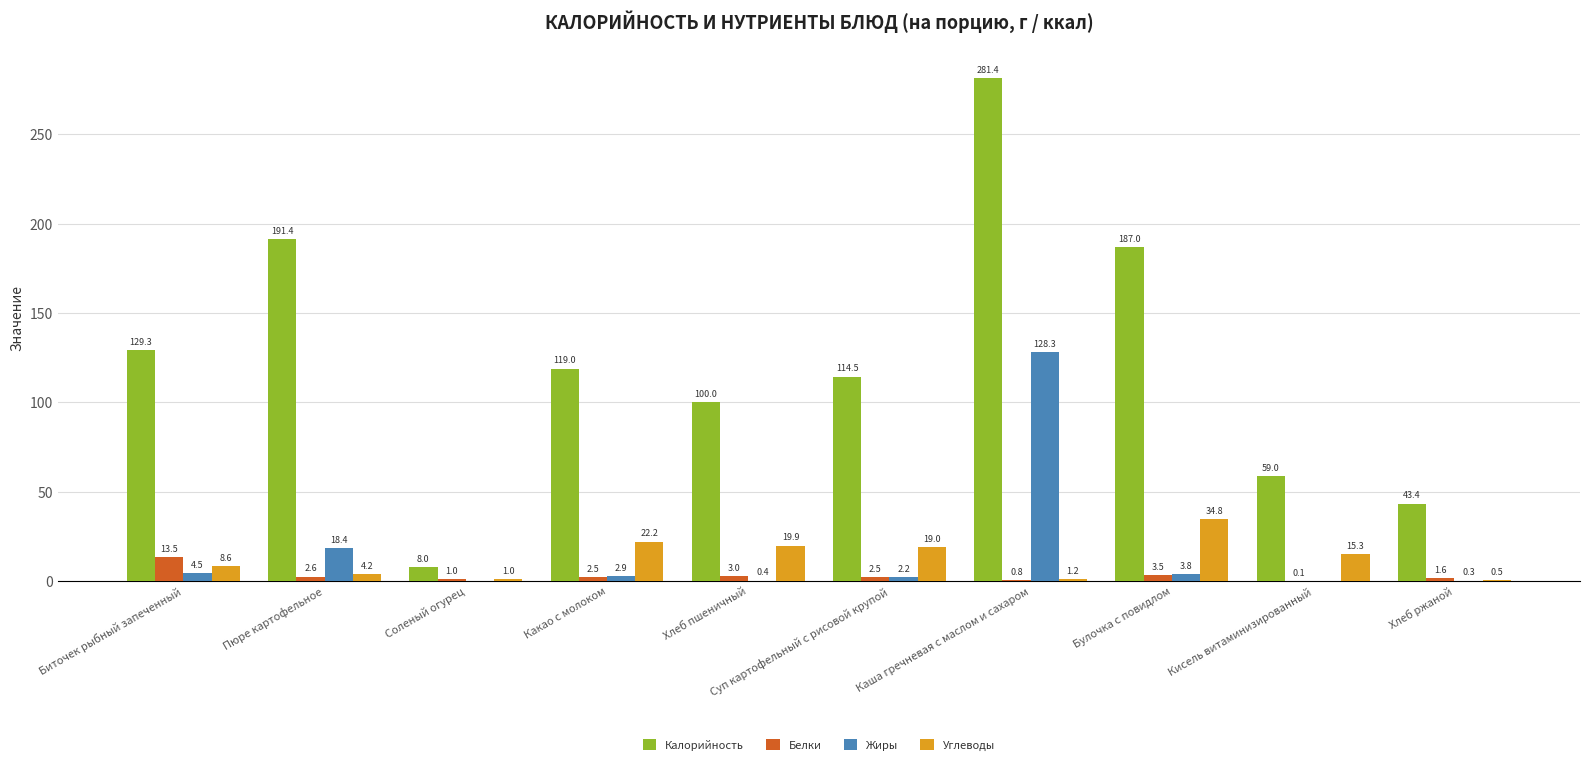

Between Суп картофельный с рисовой крупой and Каша гречневая с маслом и сахаром, which series saw the biggest shift?

Калорийность